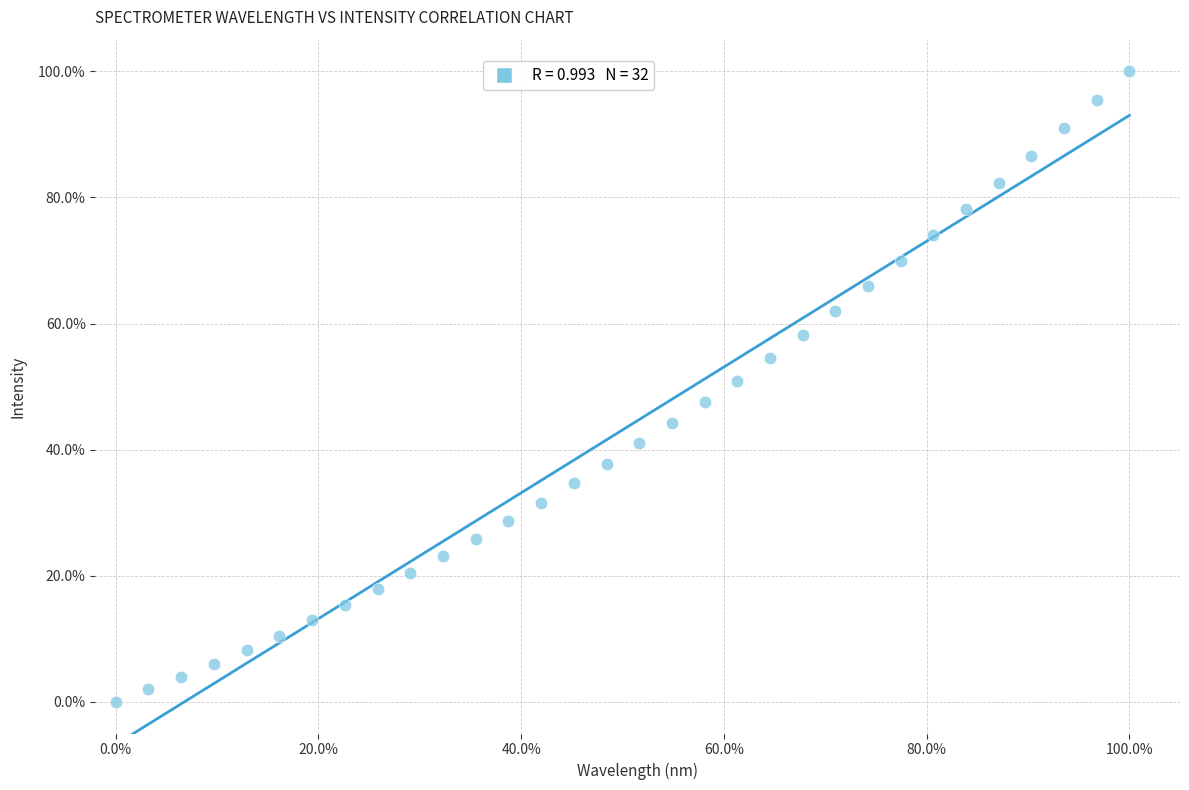

What is the range of X values (max minus min)?

100.0